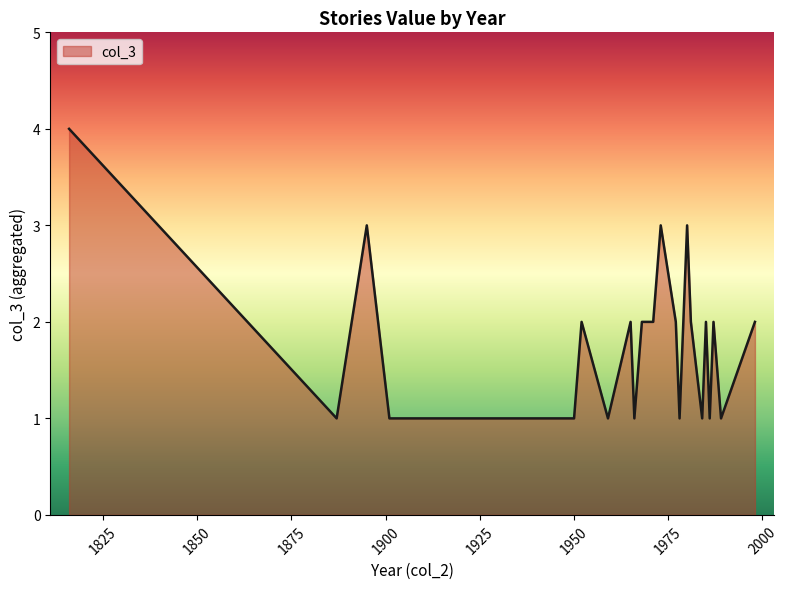

What is the greatest value displayed?

4